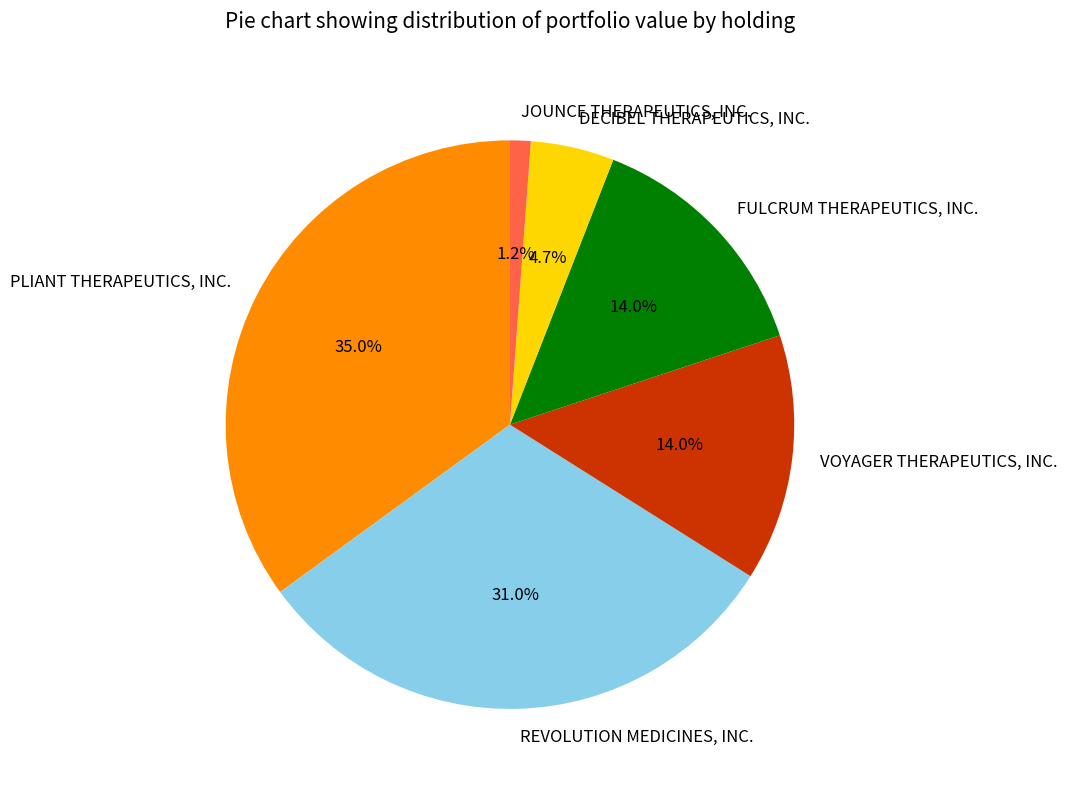

What percentage is NOT represented by JOUNCE THERAPEUTICS, INC.?

98.8%